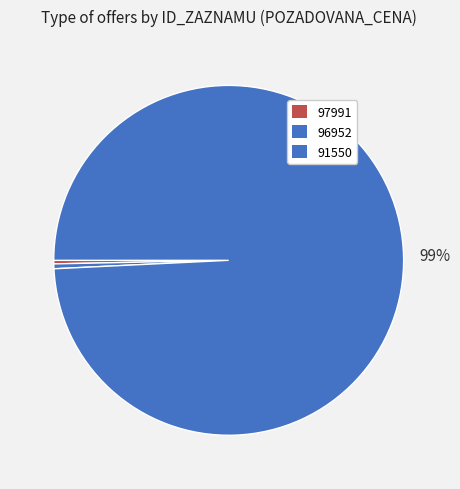

How many slices are in this pie chart?

3